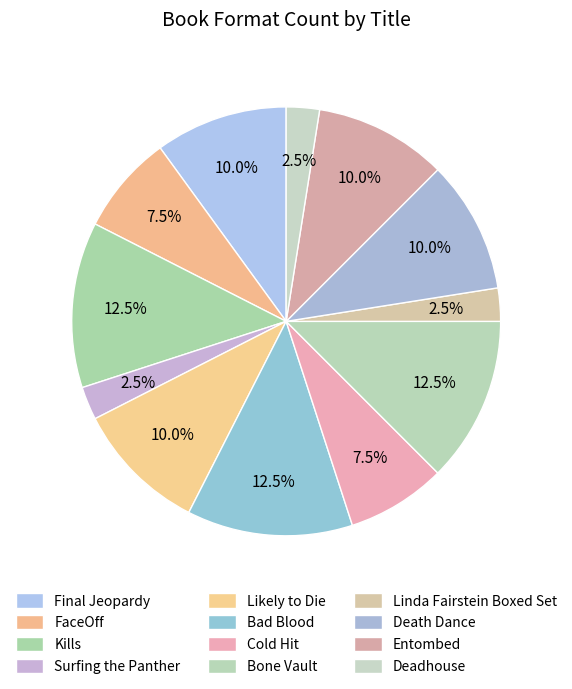

To the nearest percent, what is the combined percentage of Linda Fairstein Boxed Set and Final Jeopardy?

12%